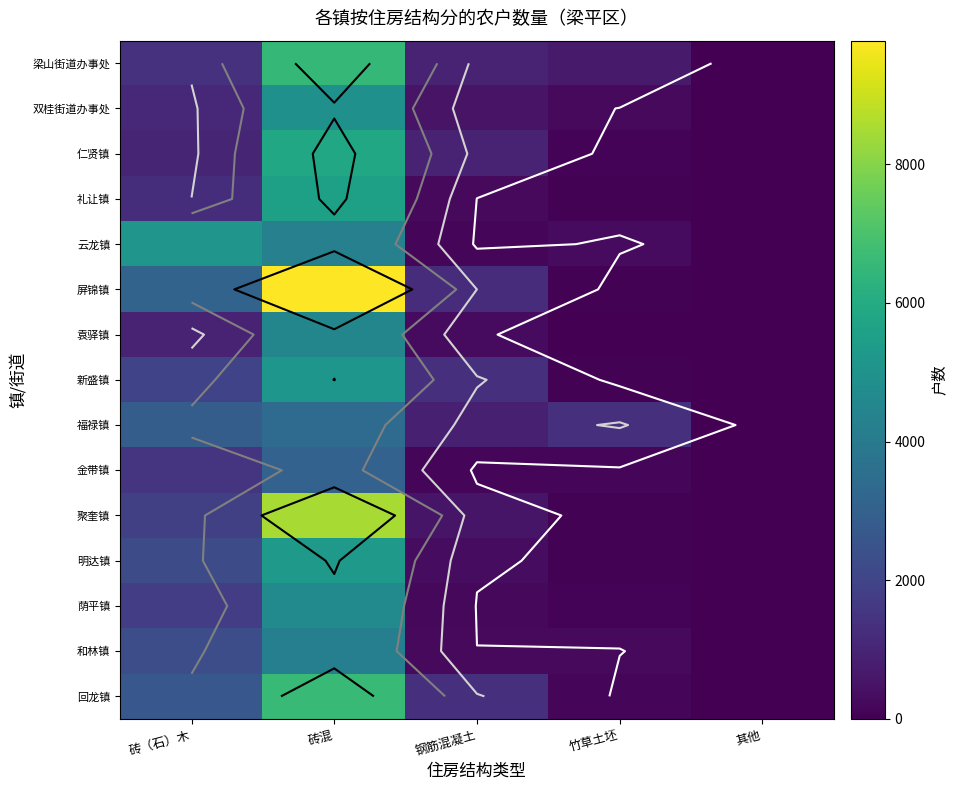

Which series has the widest spread of values?

屏锦镇